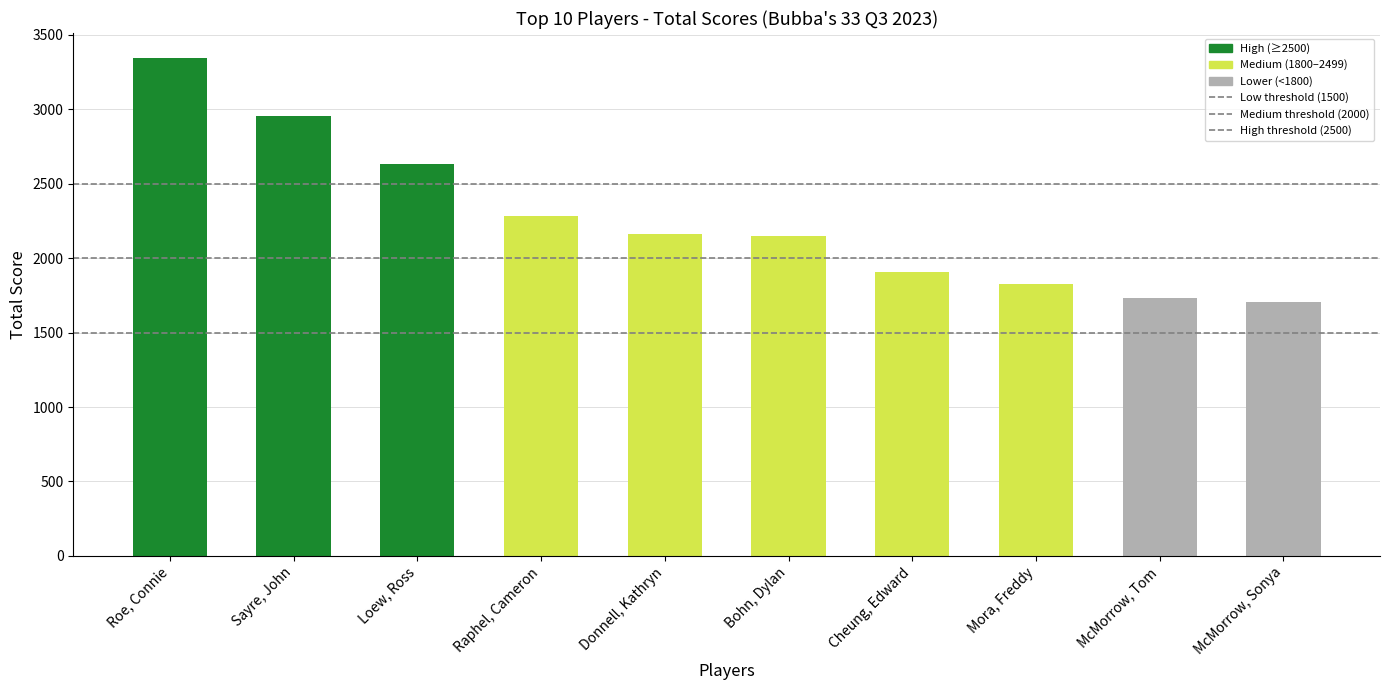

At which category does the chart reach its peak across all series?

Roe, Connie